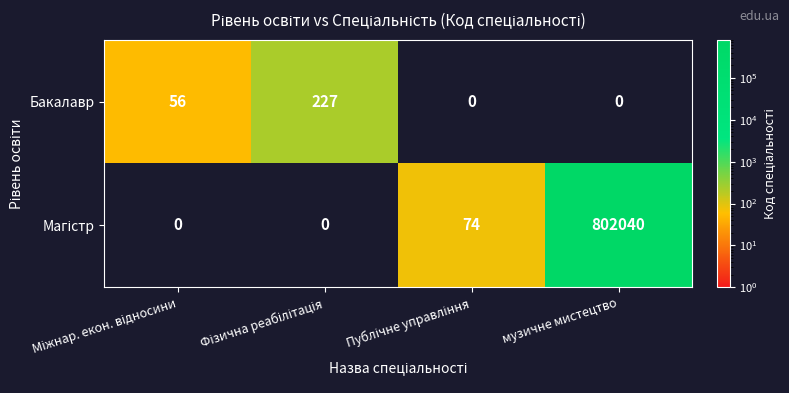

What is the maximum value shown in the chart?

802040